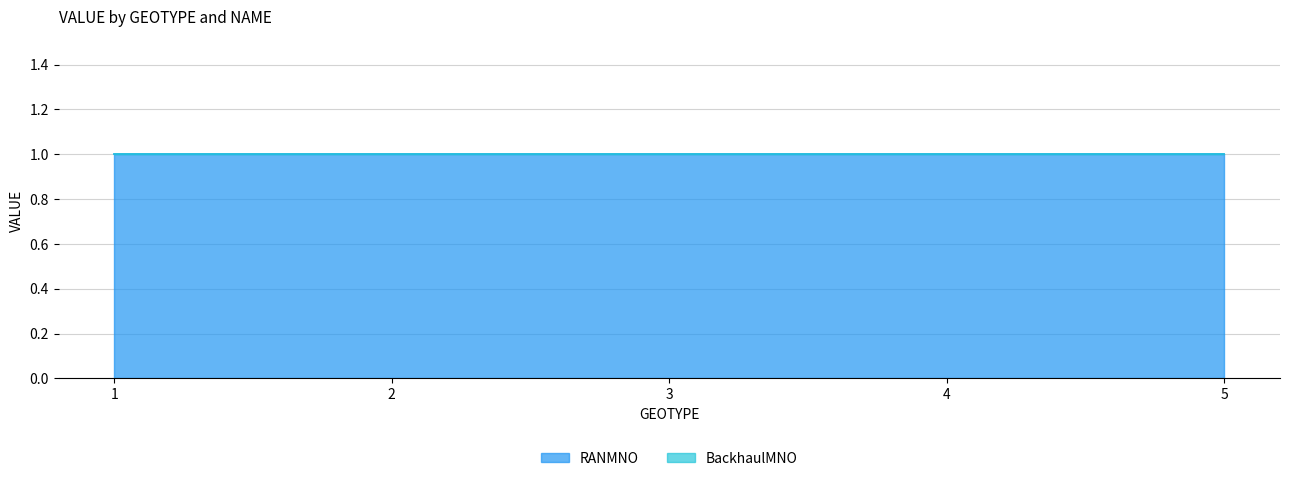

Which category has the lowest value in the BackhaulMNO series?

1